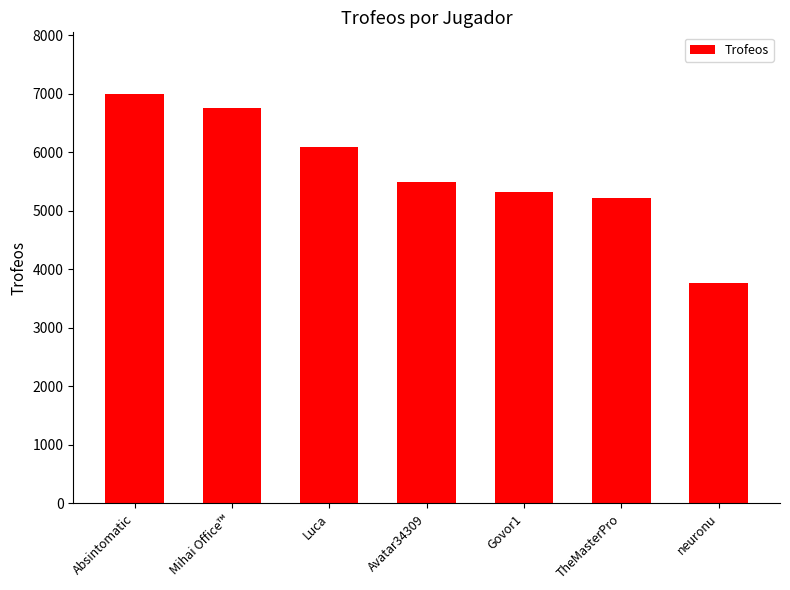

At which label does the data first exceed 5500?

Absintomatic